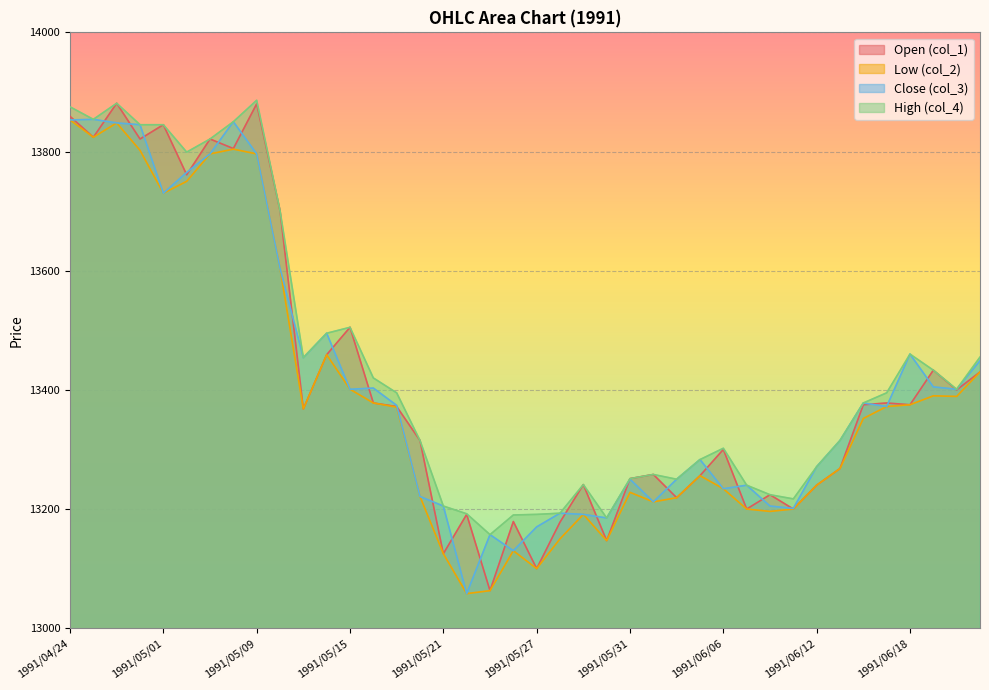

How many values in the col_1 series exceed 13372?

19